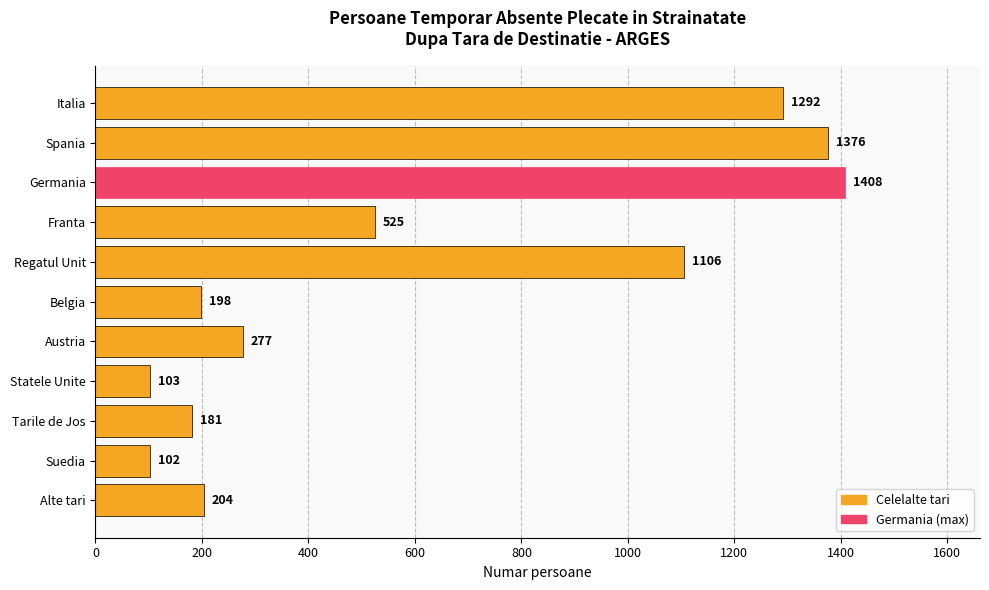

What is the change in value from Regatul Unit to Suedia?

-1004